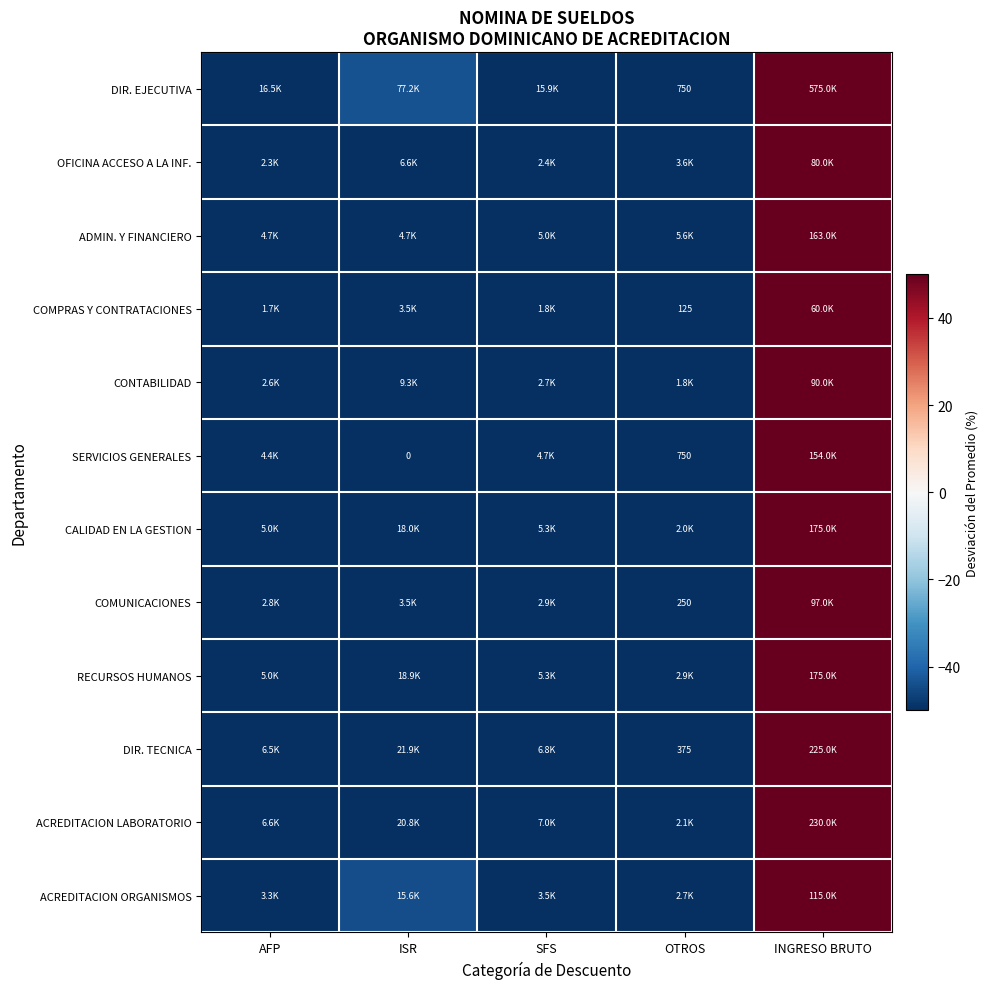

What is the spread (max minus min) of values at OTROS?

18.2